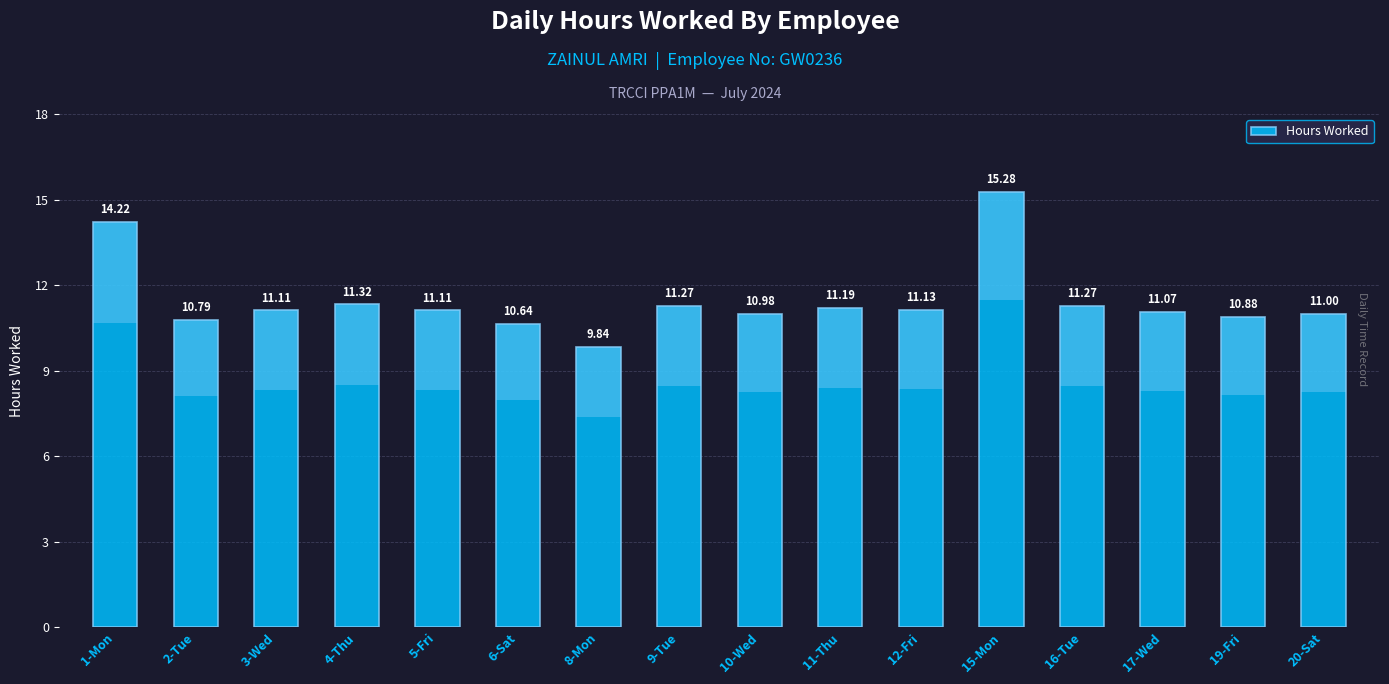

The value at 4-Thu is 3.3. True or false?

False